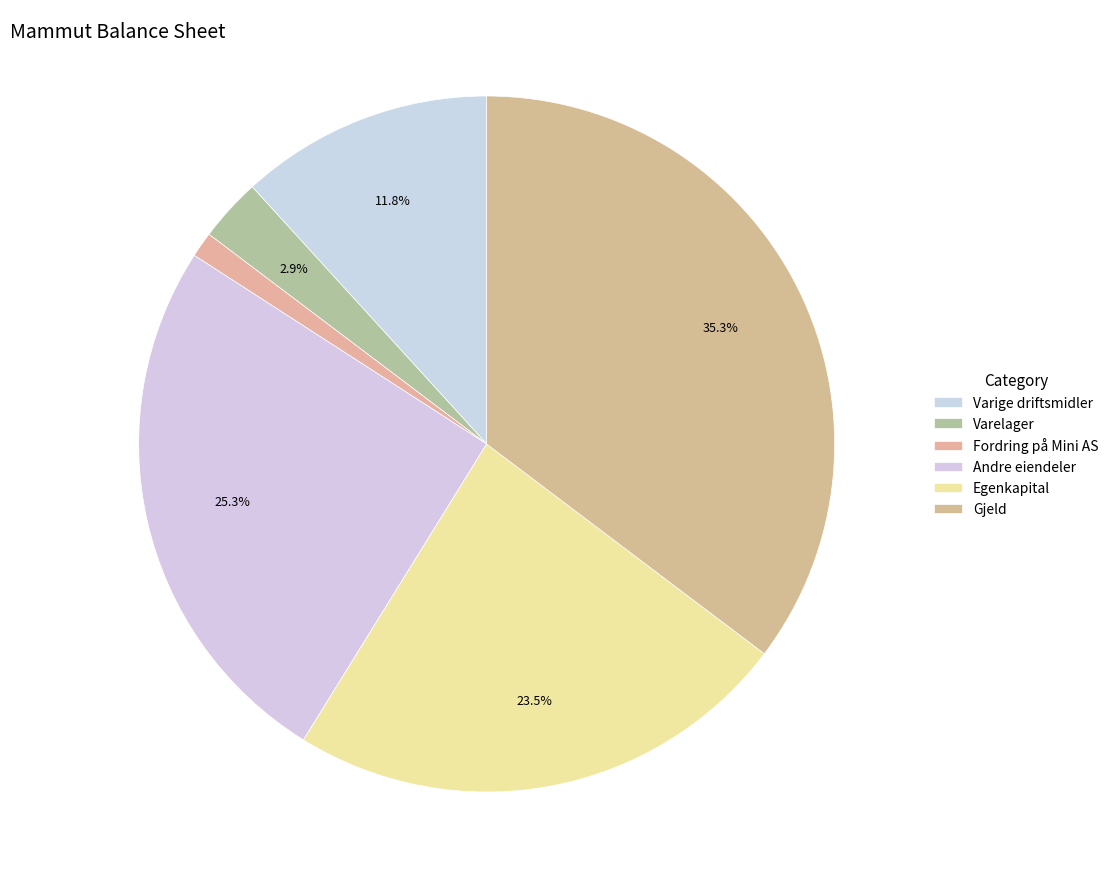

Which category has the biggest portion of the pie?

Gjeld